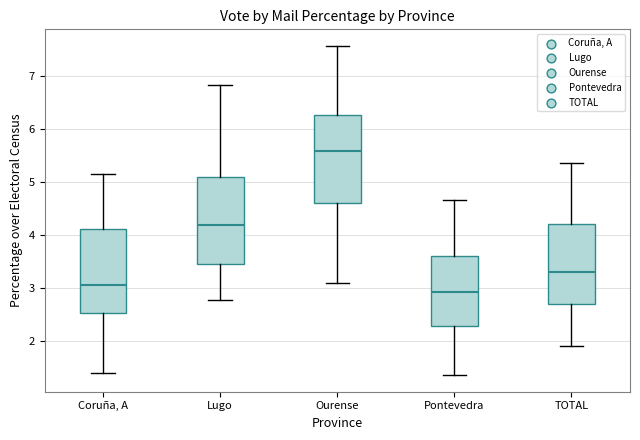

Reading left to right, read every box against the y-axis: the position of its median line, the range the box covers, and the ends of its whiskers. The values are not printed on the chart, so give them approximately, as read against the axis.

Coruña, A: median 3.1, box 2.5 to 4.1, whiskers 1.4 to 5.2
Lugo: median 4.2, box 3.5 to 5.1, whiskers 2.8 to 6.8
Ourense: median 5.6, box 4.6 to 6.3, whiskers 3.1 to 7.6
Pontevedra: median 2.9, box 2.3 to 3.6, whiskers 1.4 to 4.7
TOTAL: median 3.3, box 2.7 to 4.2, whiskers 1.9 to 5.4